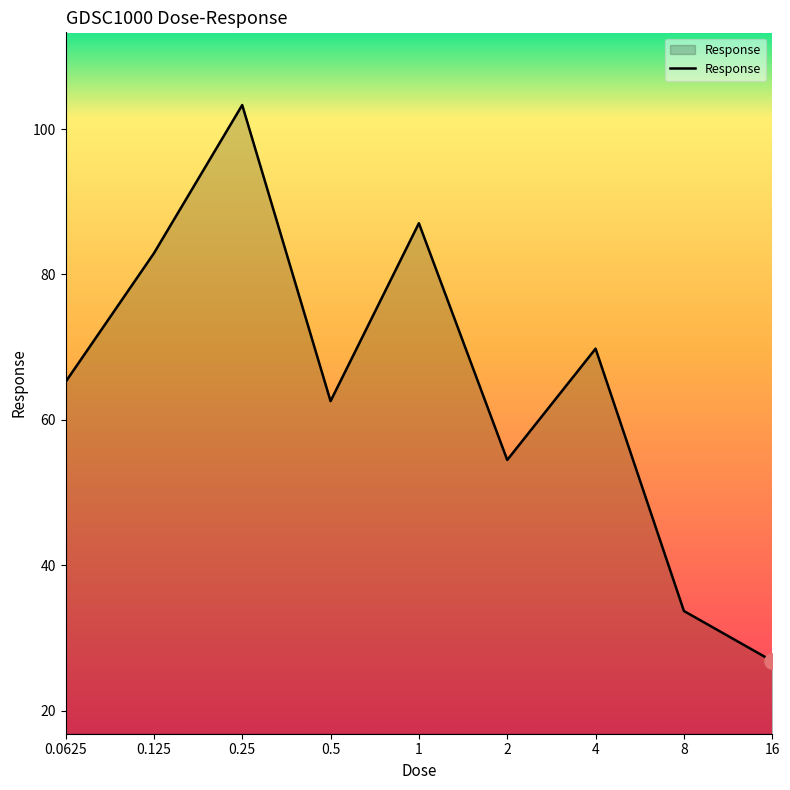

What is the difference between the maximum and minimum values?

76.5